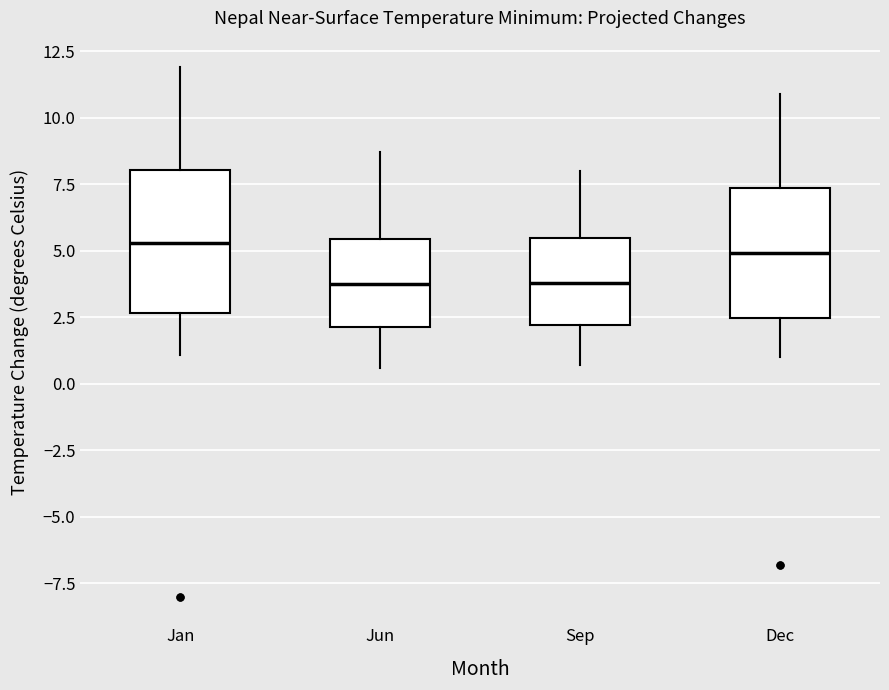

Reading left to right, read every box against the y-axis: the position of its median line, the range the box covers, and the ends of its whiskers. The values are not printed on the chart, so give them approximately, as read against the axis.

Jan: median 5.5, box 2.5 to 8.0, whiskers 1.0 to 12.0
Jun: median 4.0, box 2.0 to 5.5, whiskers 0.5 to 8.5
Sep: median 4.0, box 2.0 to 5.5, whiskers 0.5 to 8.0
Dec: median 5.0, box 2.5 to 7.5, whiskers 1.0 to 11.0